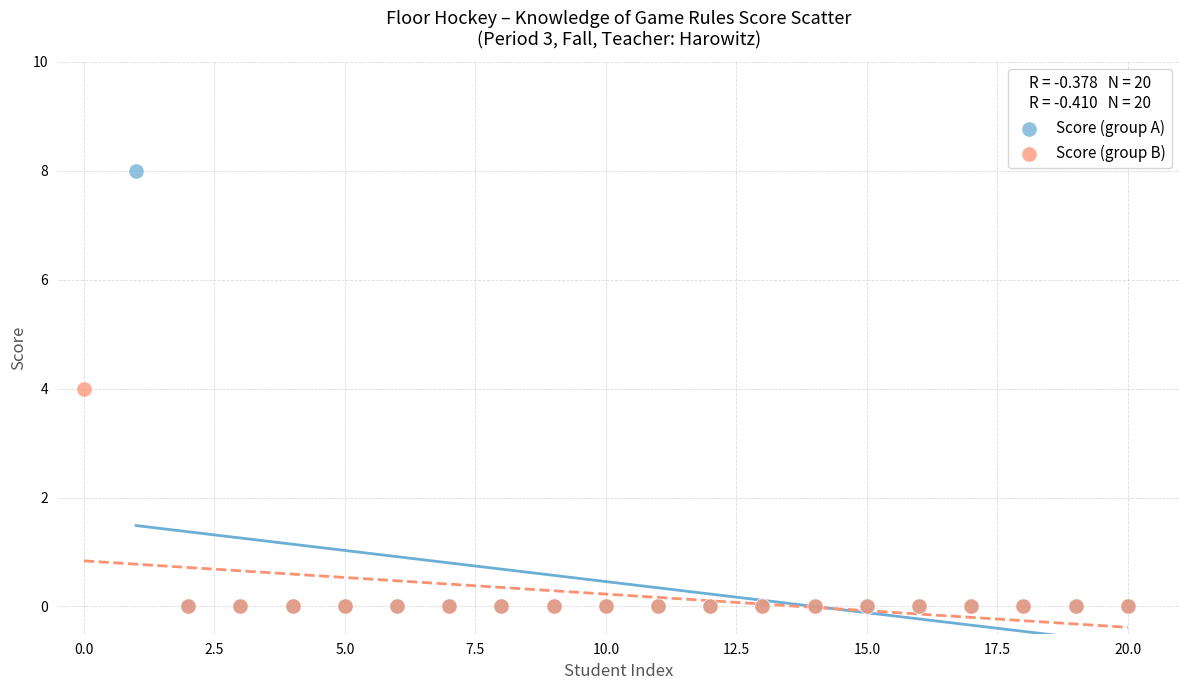

Which series reaches the maximum Y coordinate?

Score (group A)